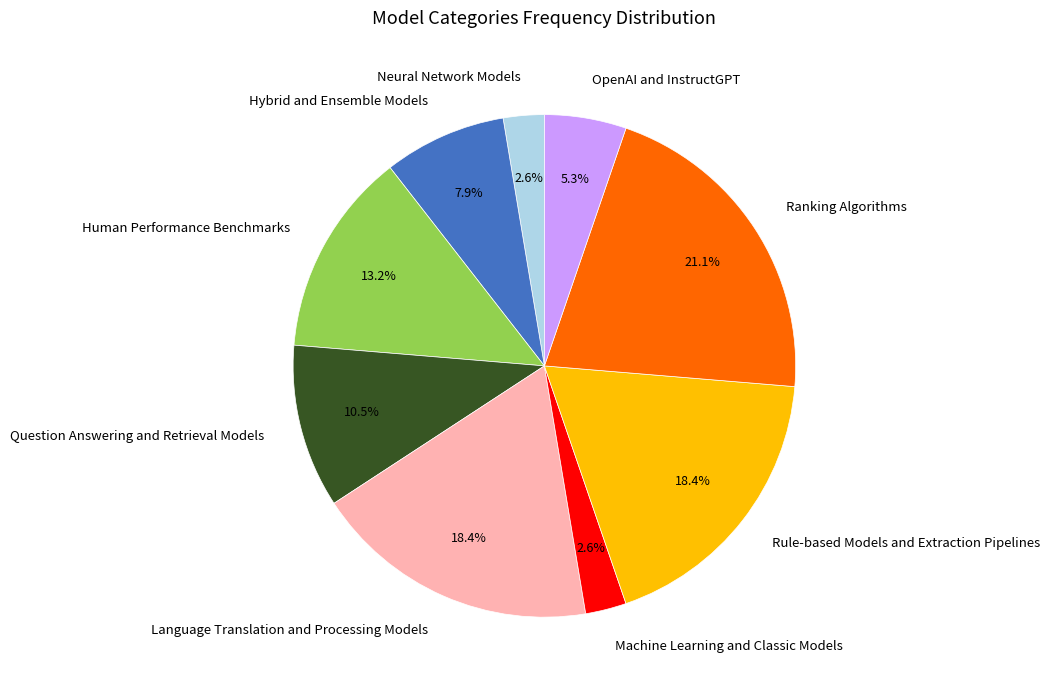

Is there any slice that represents more than half of the pie?

No